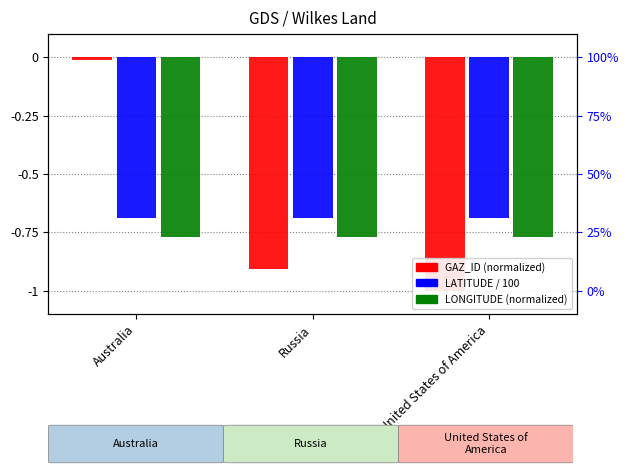

What position from the right is Russia?

2